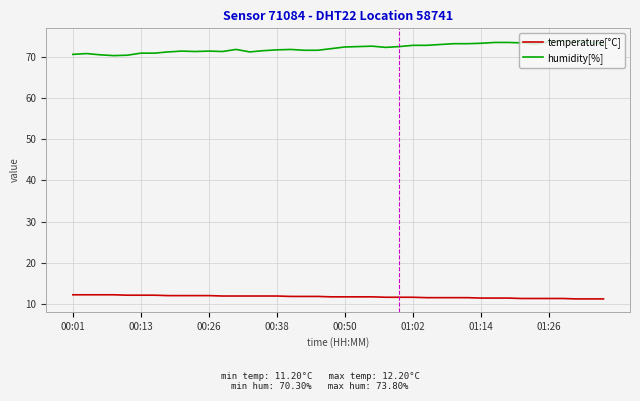

Rank the series by their maximum value, from highest to lowest.

humidity[%], temperature[°C]